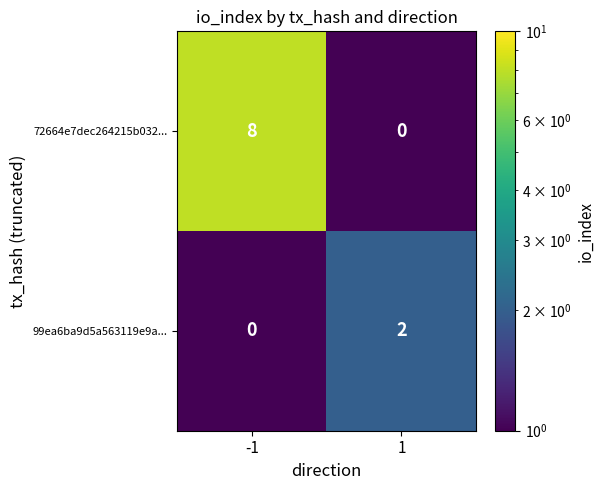

What is the difference between the highest and lowest values at 1?

2